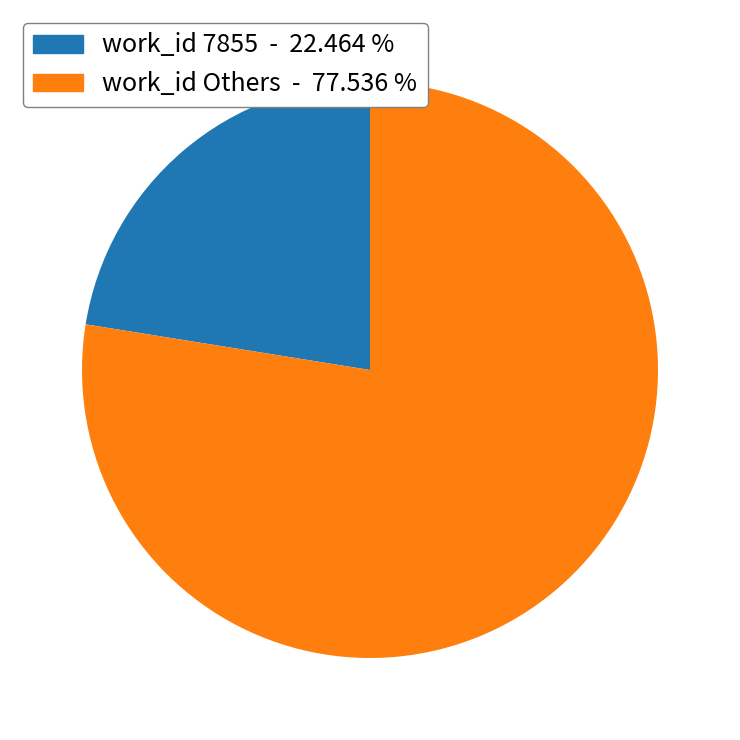

Which slice is the smallest?

work_id 7855 - 22.464 %